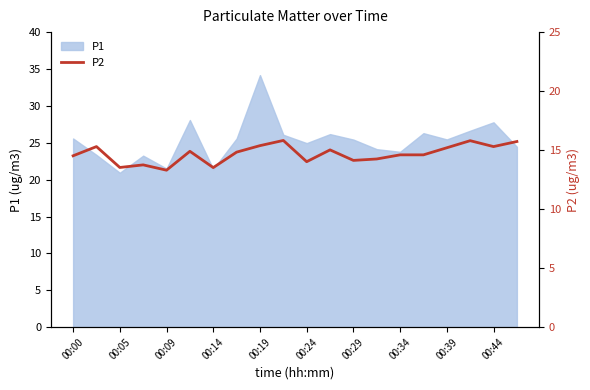

What is the average value?

14.7